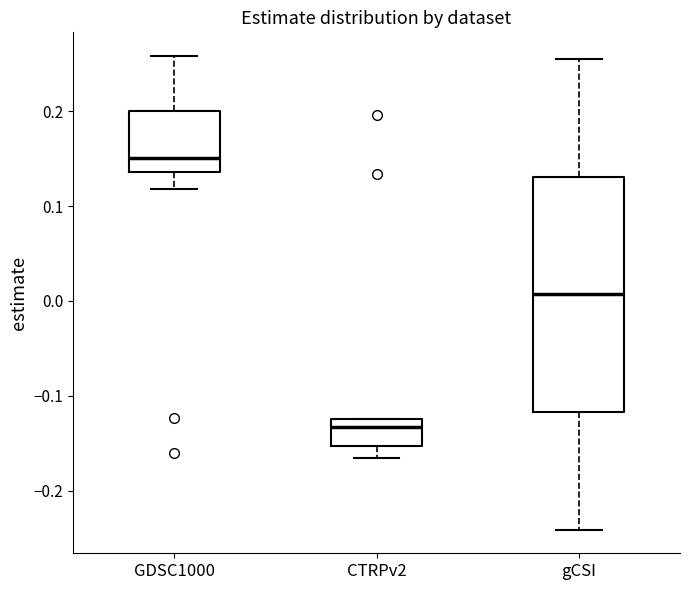

Which box's median line is the highest?

GDSC1000